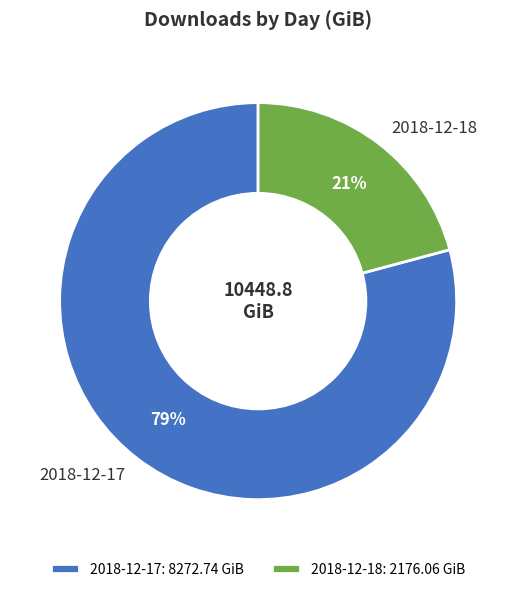

How many segments does this pie chart have?

2